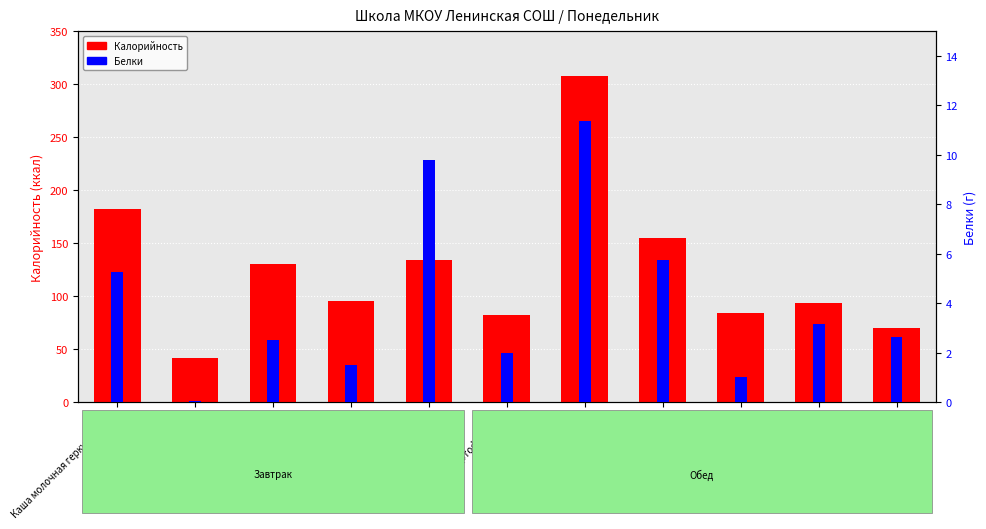

At which category is the sum across all series the highest?

Котлета говяжья